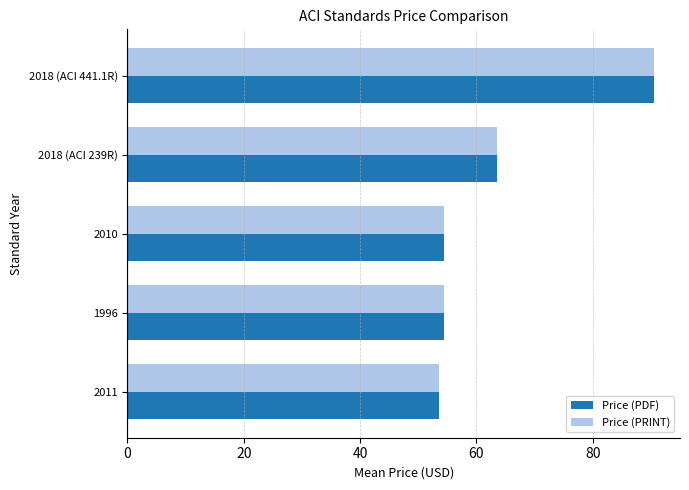

What is the difference between the Price (PDF) values at 2018 (ACI 239R) and 1996?

9.0